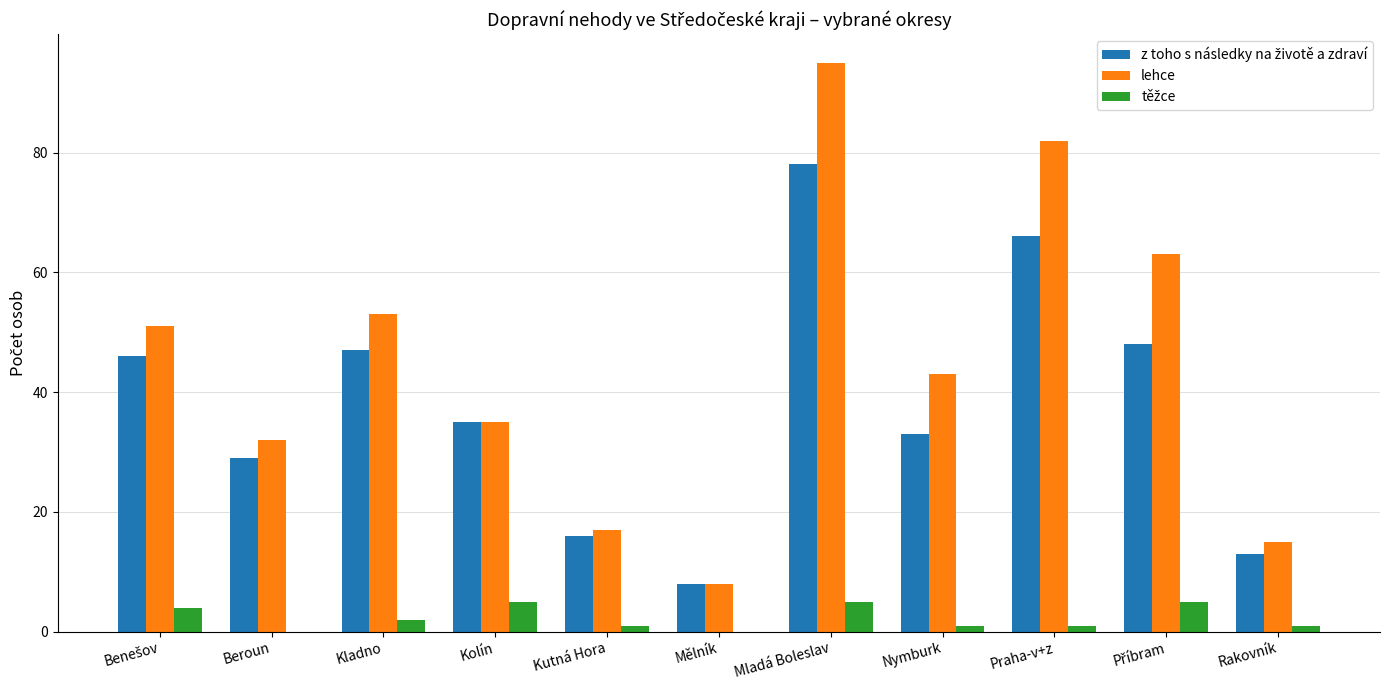

Which series changed the most between Kladno and Mělník?

lehce